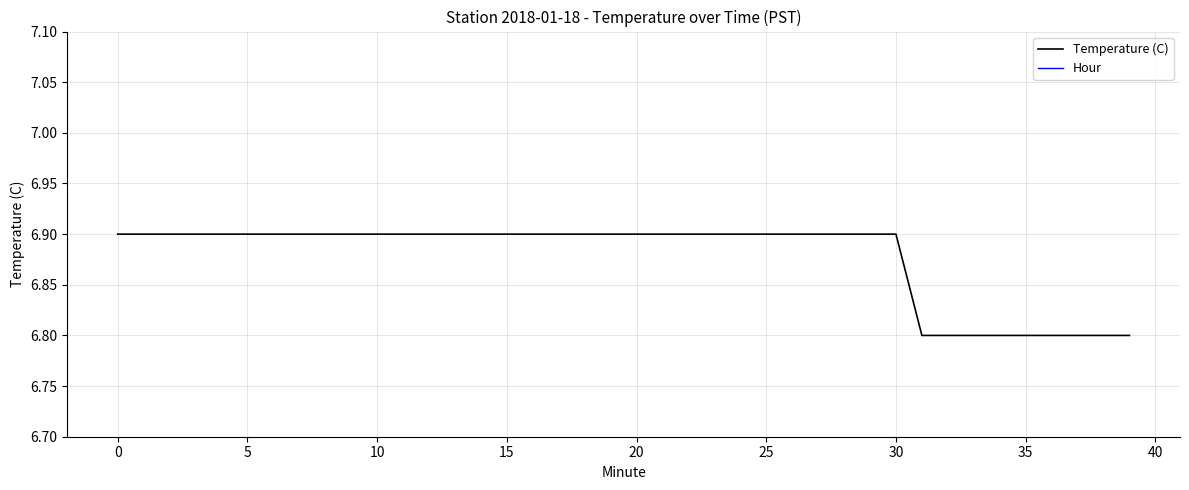

What is the maximum value for Temperature (C)?

6.9